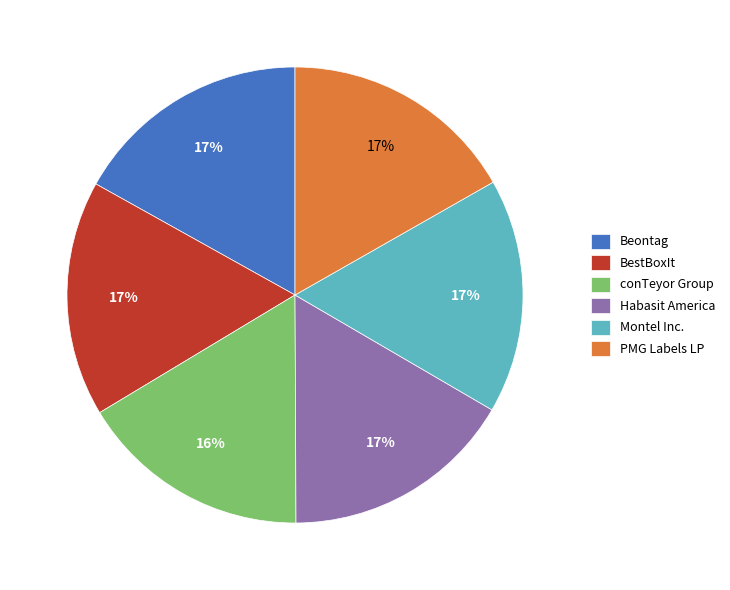

Approximately how many times larger is the value at Habasit America compared to Beontag?

1.0